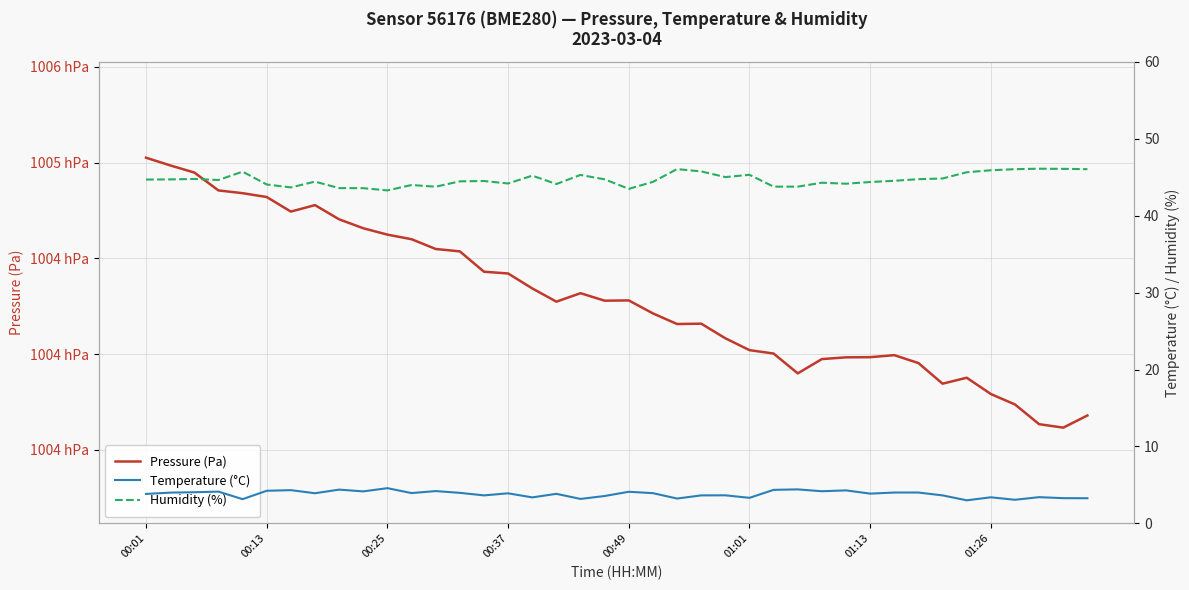

Rank the series at 00:01 from lowest to highest value.

Temperature (°C), Humidity (%), Pressure (Pa)